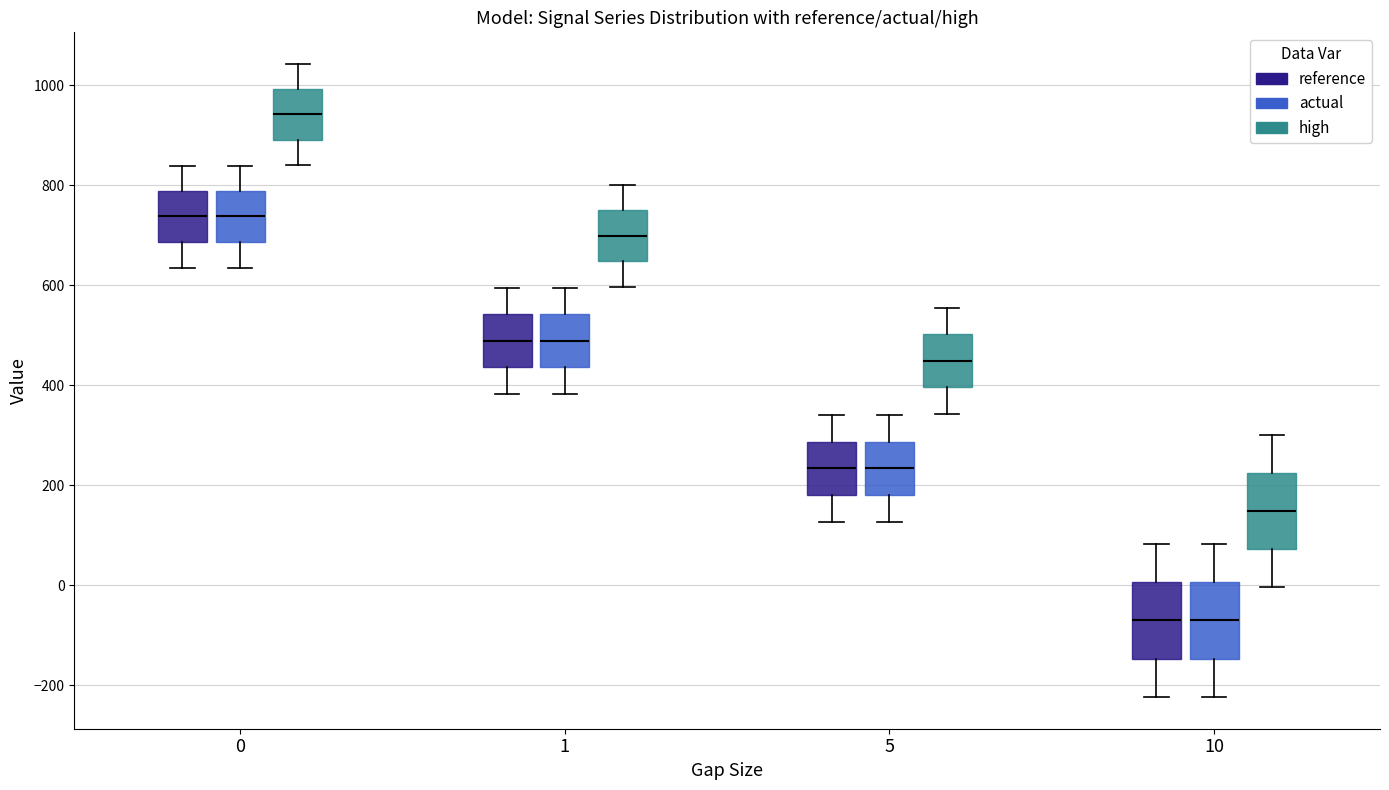

Reading left to right, read every box against the y-axis: the position of its median line, the range the box covers, and the ends of its whiskers. The values are not printed on the chart, so give them approximately, as read against the axis.

0 (reference): median 740, box 680 to 780, whiskers 640 to 840
0 (actual): median 740, box 680 to 780, whiskers 640 to 840
0 (high): median 940, box 900 to 1000, whiskers 840 to 1040
1 (reference): median 480, box 440 to 540, whiskers 380 to 600
1 (actual): median 480, box 440 to 540, whiskers 380 to 600
1 (high): median 700, box 640 to 740, whiskers 600 to 800
5 (reference): median 240, box 180 to 280, whiskers 120 to 340
5 (actual): median 240, box 180 to 280, whiskers 120 to 340
5 (high): median 440, box 400 to 500, whiskers 340 to 560
10 (reference): median -80, box -140 to 0, whiskers -220 to 80
10 (actual): median -80, box -140 to 0, whiskers -220 to 80
10 (high): median 140, box 80 to 220, whiskers 0 to 300